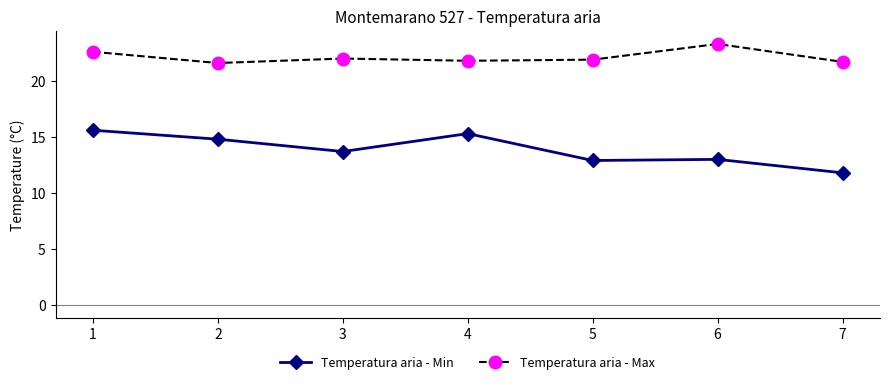

What is the maximum value shown in the chart?

23.3